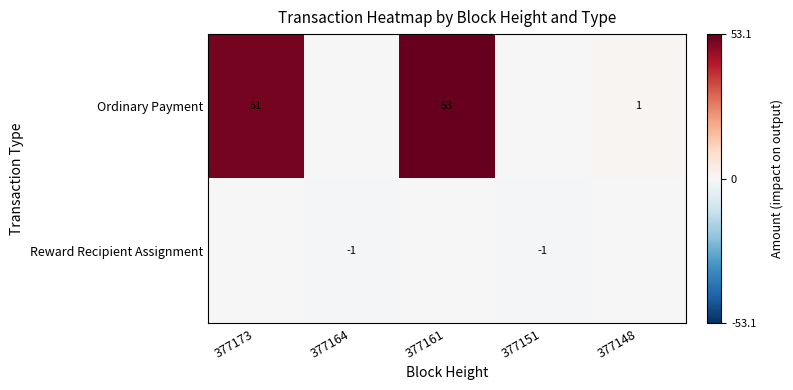

At which category is the sum across all series the highest?

377161